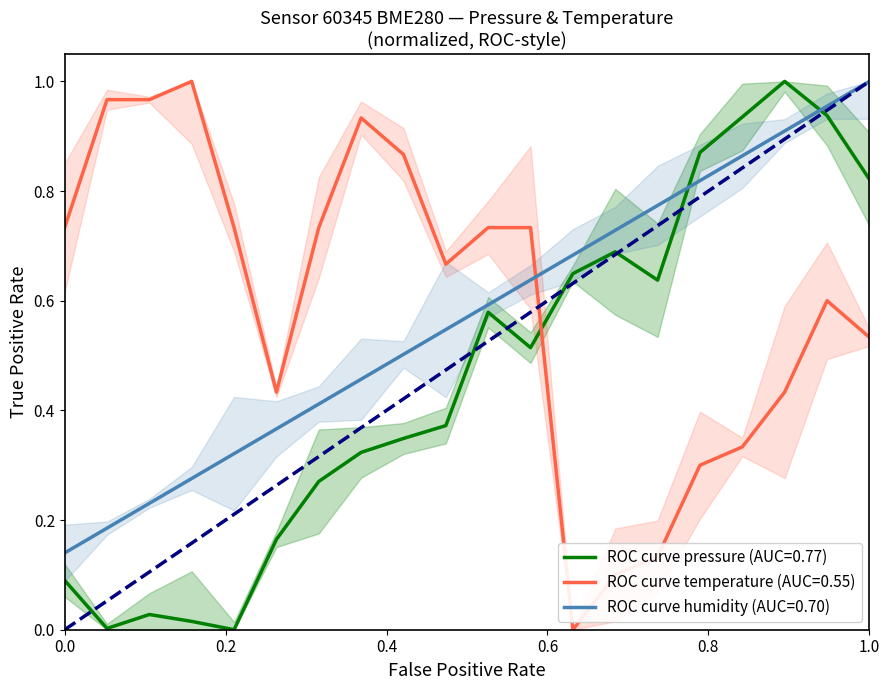

True or false: ROC curve humidity (AUC=0.70) and ROC curve pressure (AUC=0.77) cross at least once.

True